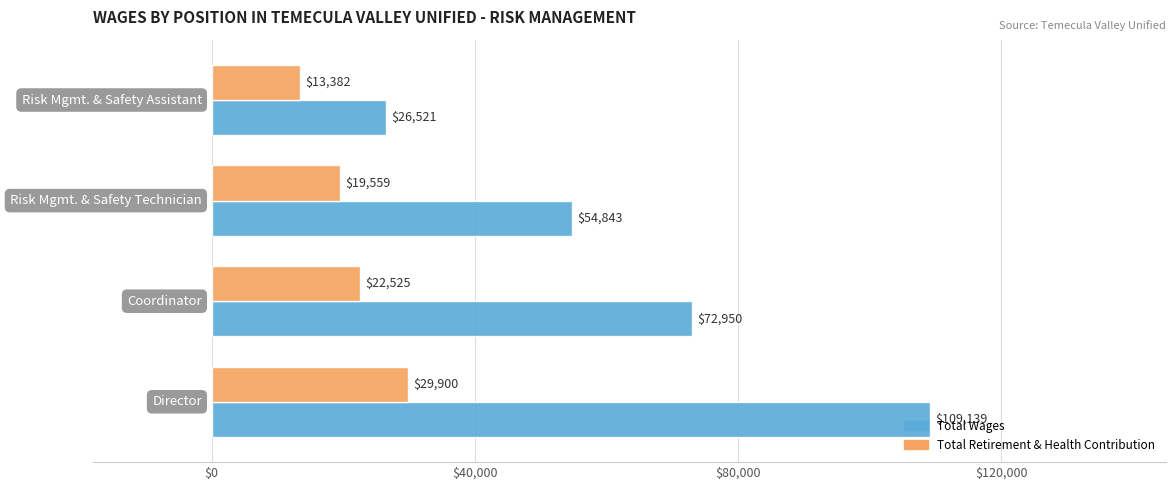

Which series has the largest total across all categories?

Total Wages